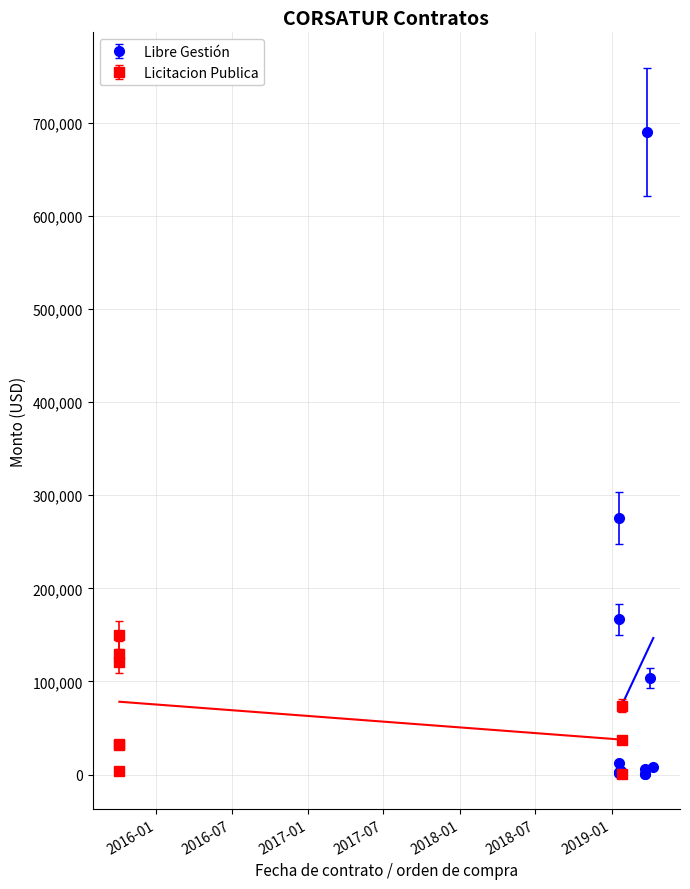

True or false: the data has more than 1 interior local peaks.

True